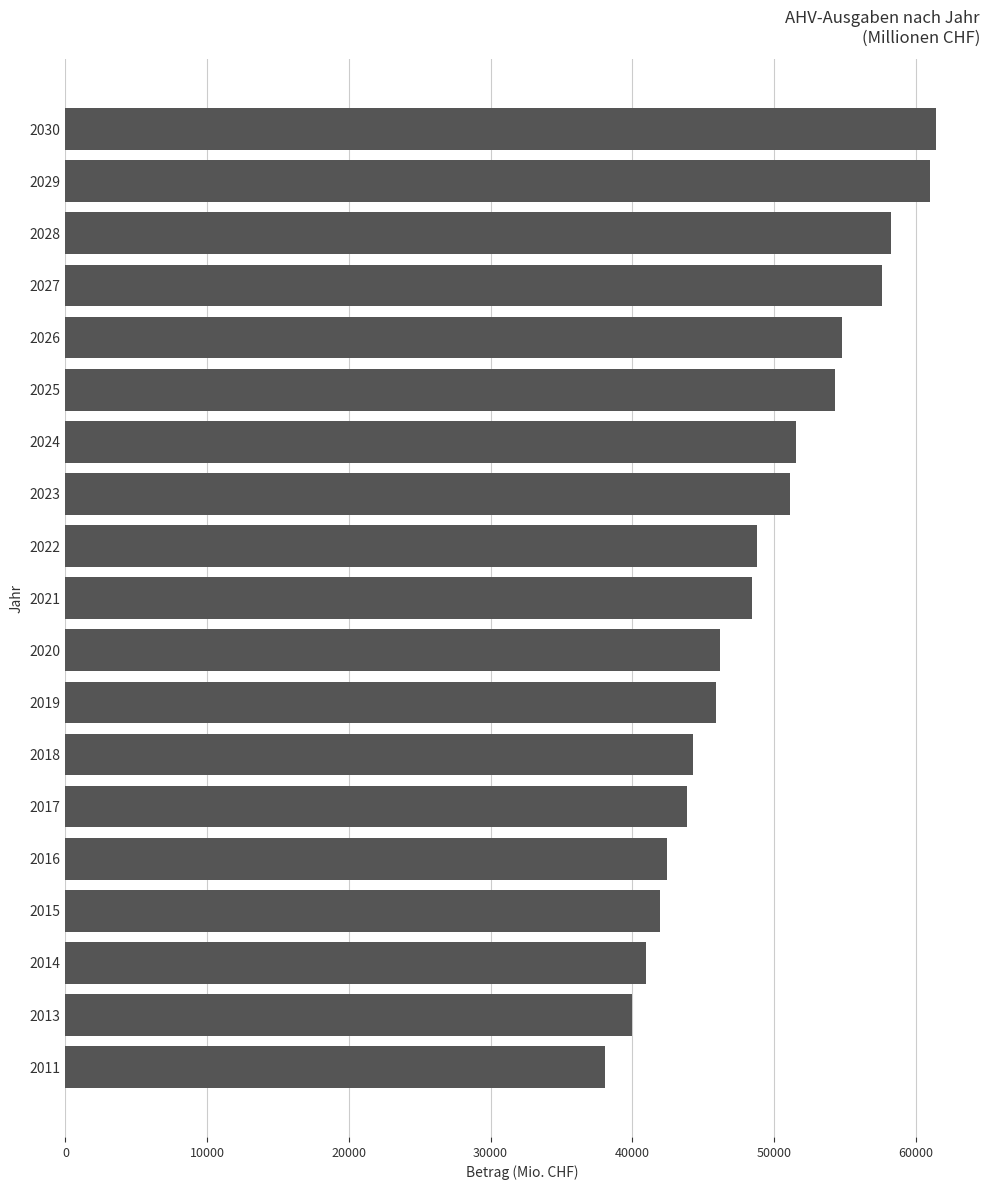

Between 2026 and 2013, which is larger?

2026